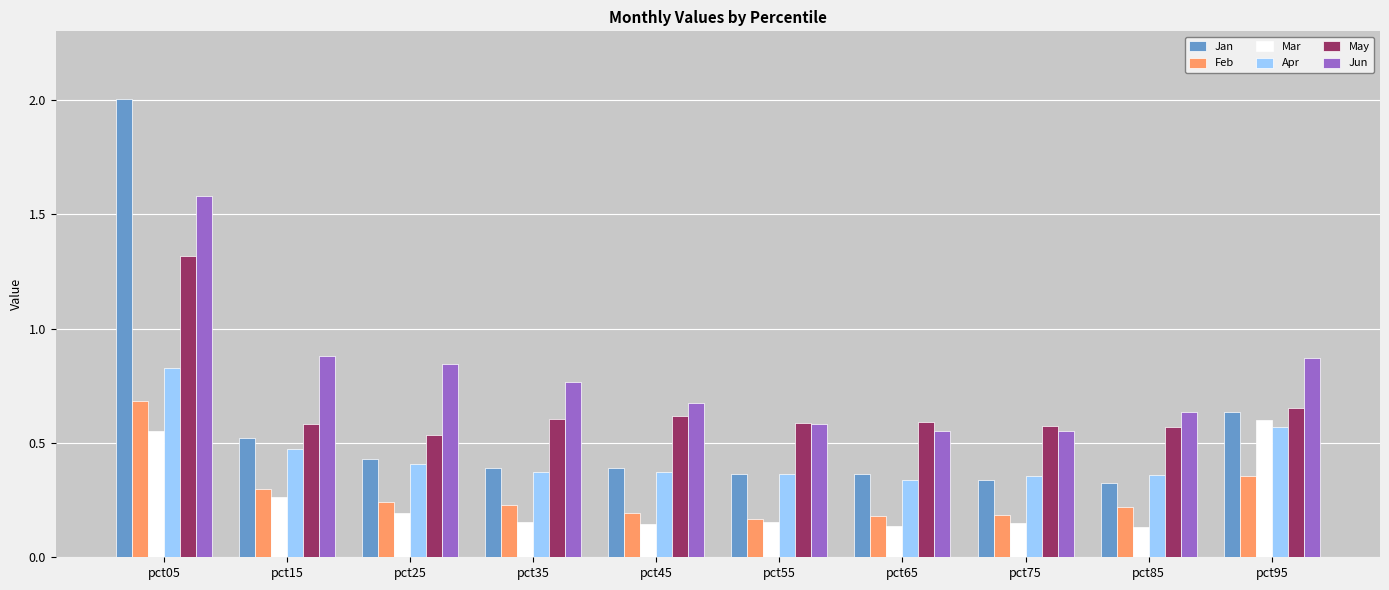

At which category does the chart reach its peak across all series?

pct05